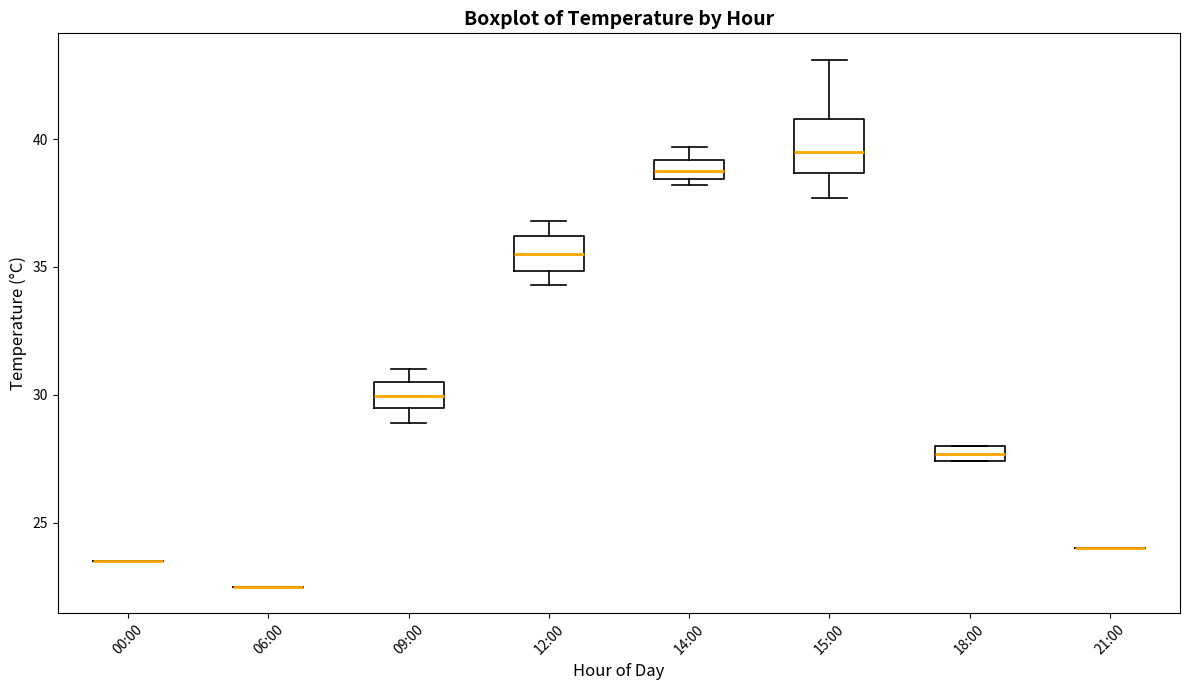

Where does the lower whisker of the box for 09:00 end on the y-axis? The values are not printed on the chart, so give them approximately, as read against the axis.

29.0